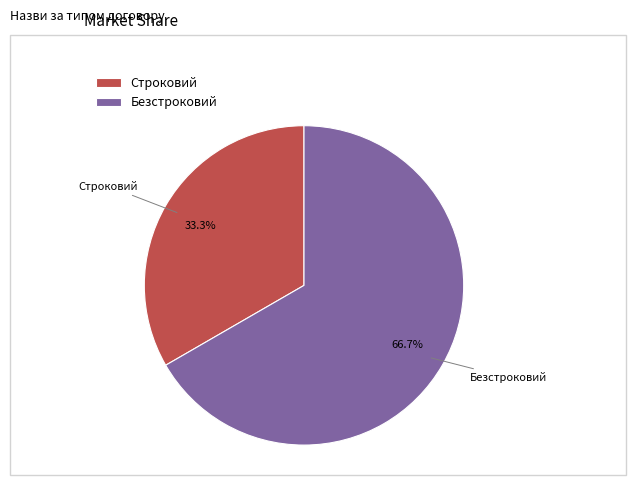

Which slice is the smallest?

Строковий